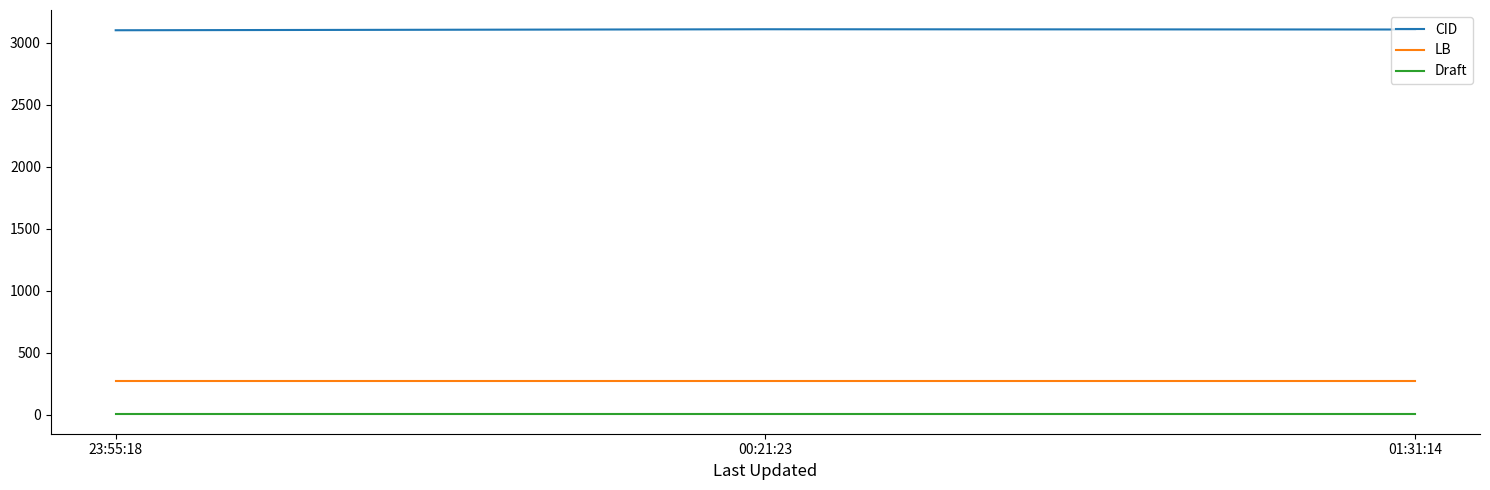

Which series has the largest total across all categories?

CID